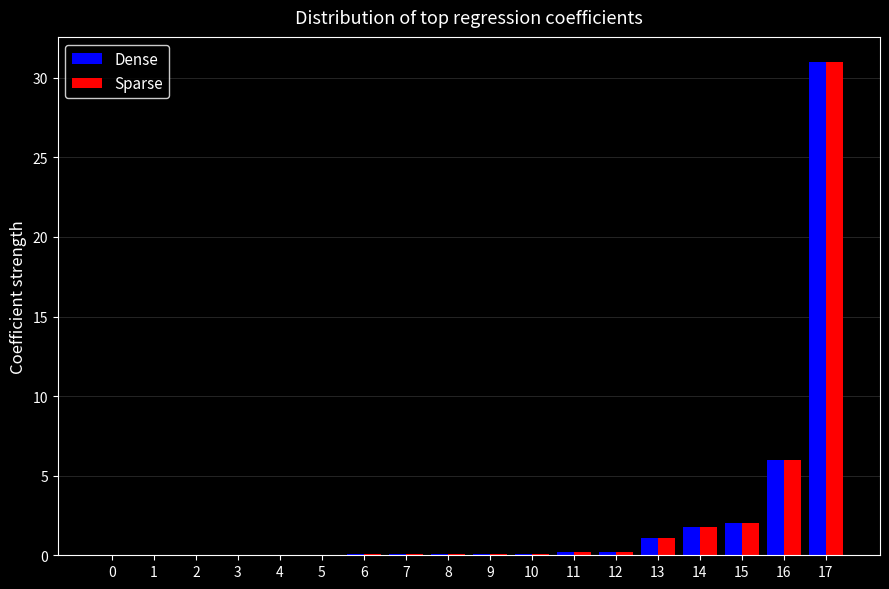

How many groups of bars are there?

18